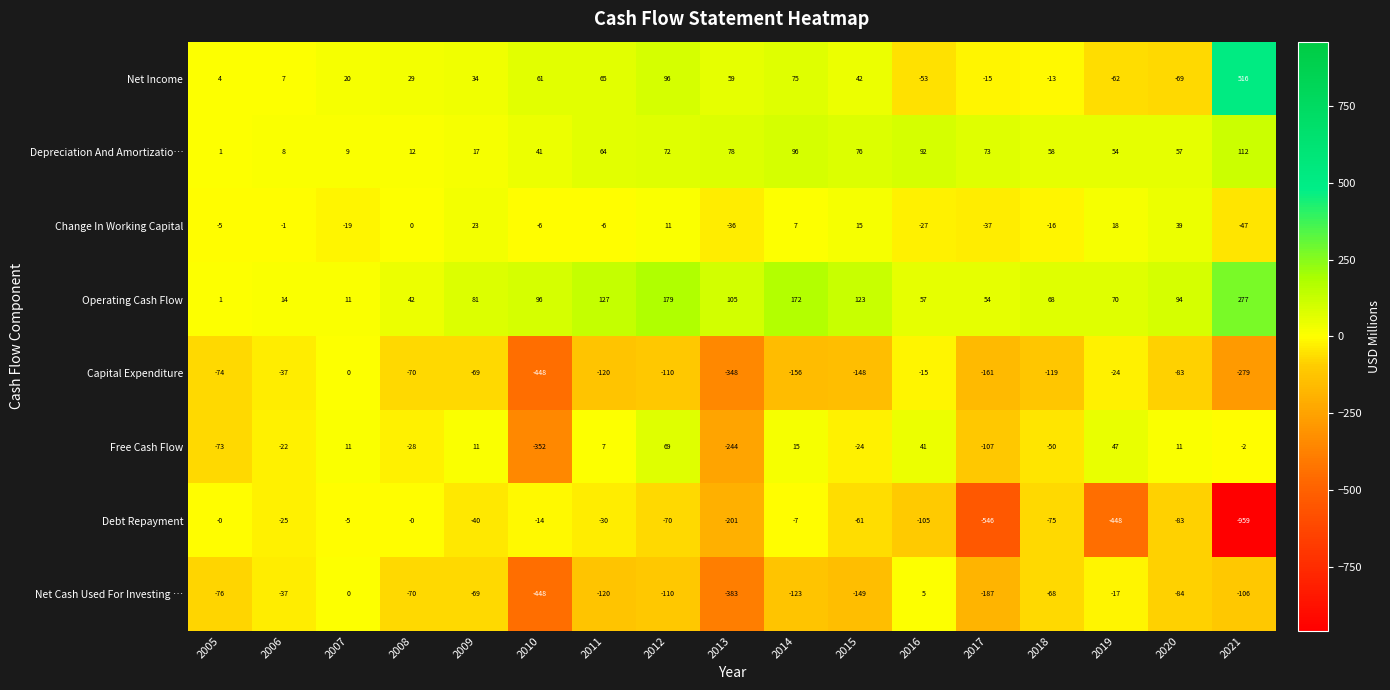

Which label corresponds to the smallest value in the chart?

2021